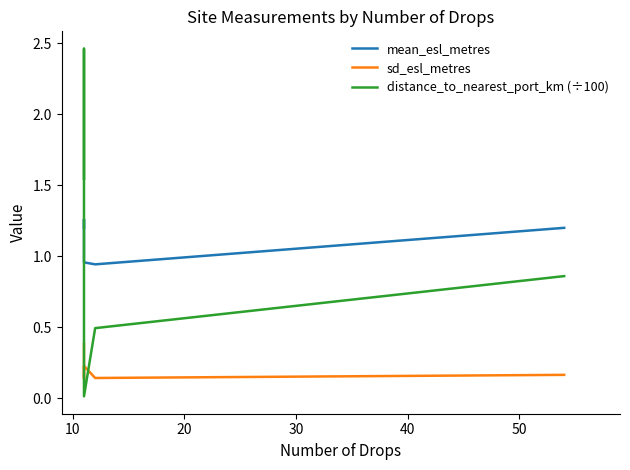

True or false: sd_esl_metres and distance_to_nearest_port_km (÷100) cross at least once.

True